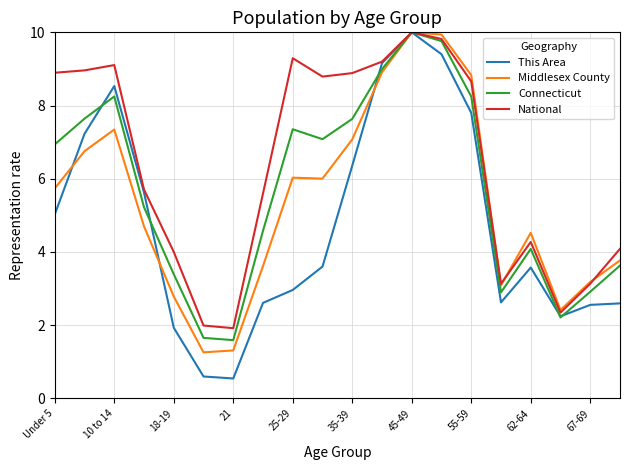

List the series in order of their overall mean, lowest first.

This Area, Middlesex County, Connecticut, National